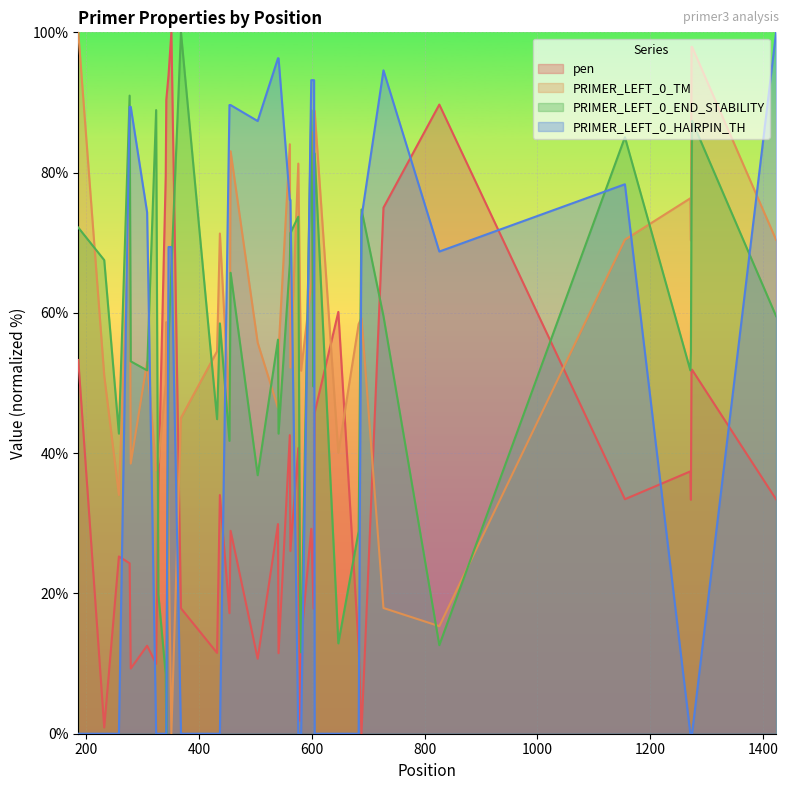

What are all the series names shown in the legend?

pen, PRIMER_LEFT_0_TM, PRIMER_LEFT_0_END_STABILITY, PRIMER_LEFT_0_HAIRPIN_TH